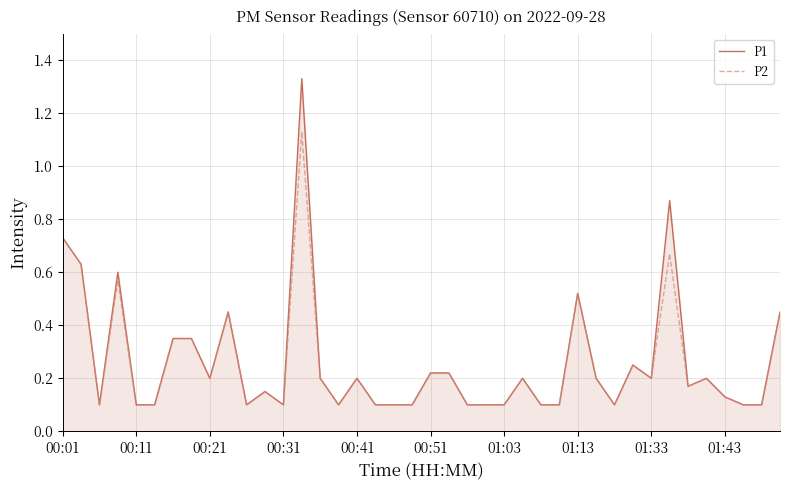

List the series in order of their peak value, lowest first.

P2, P1